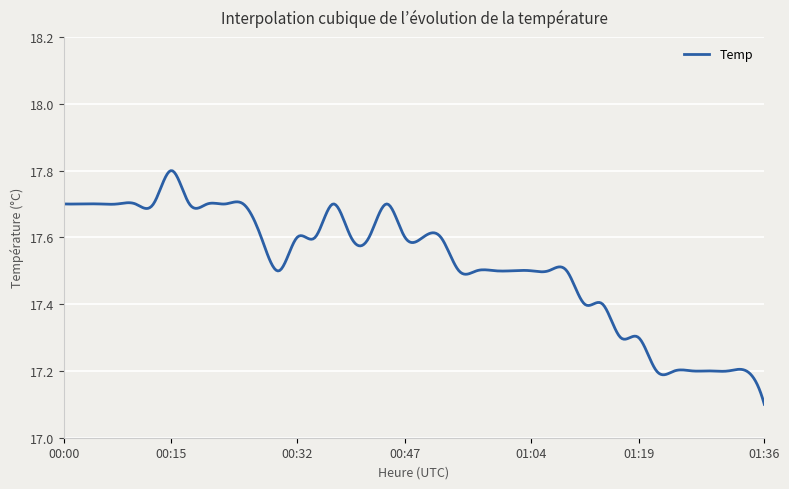

What is the sum of all values?

7008.2